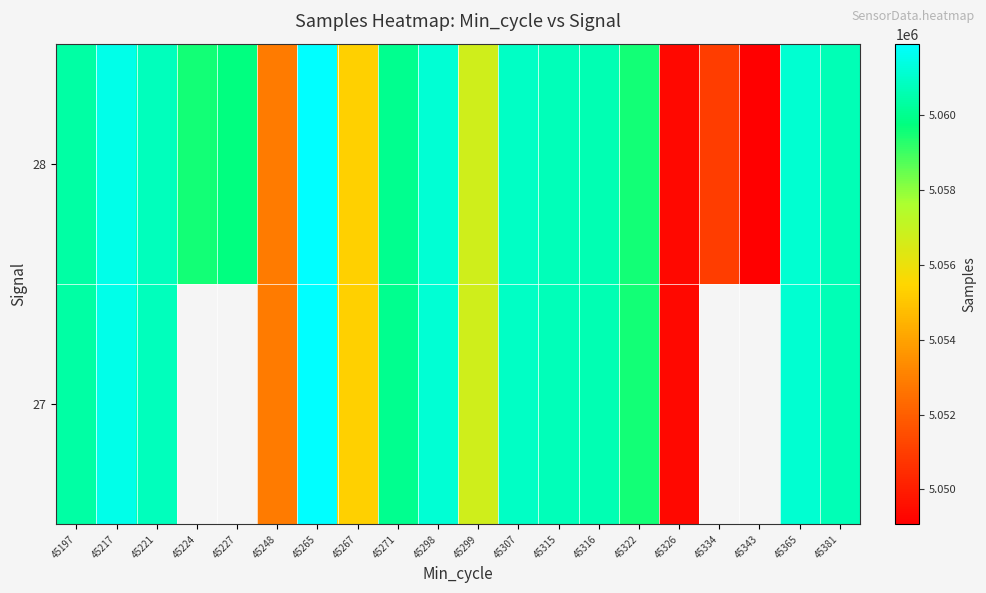

Which label corresponds to the smallest value in the chart?

45343